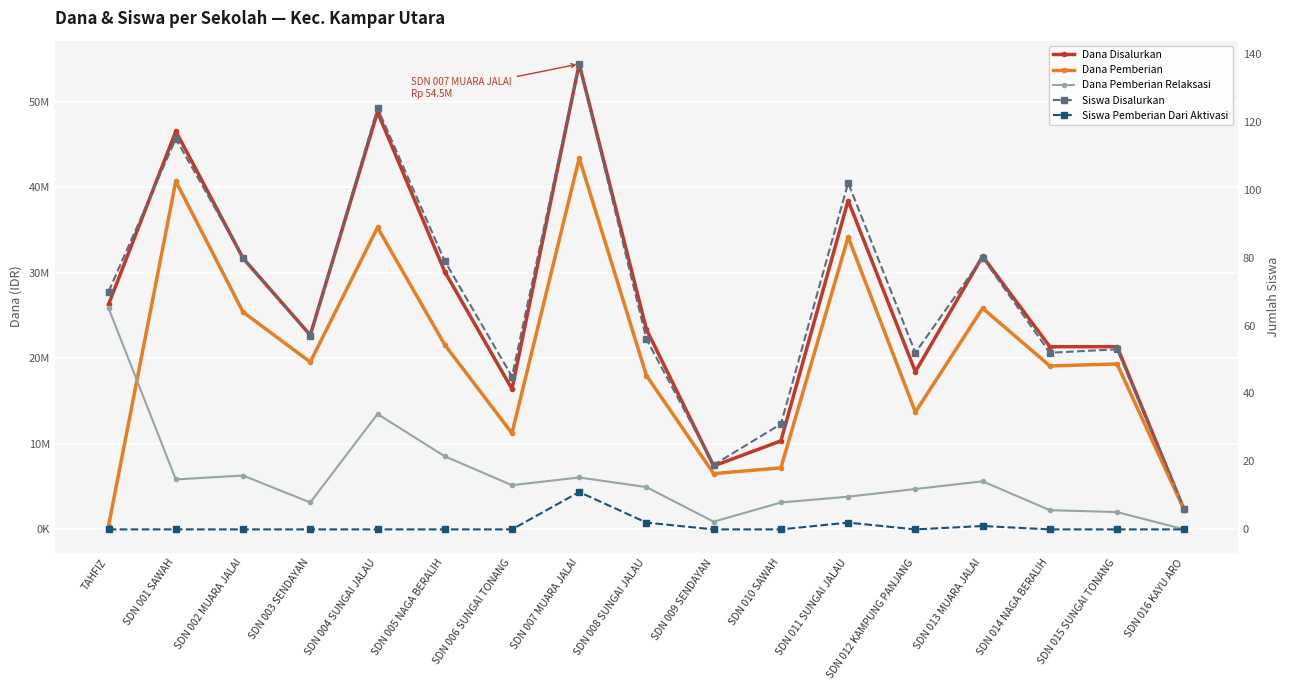

What is the difference between the second highest and second lowest values in the Dana Disalurkan series?

41400000